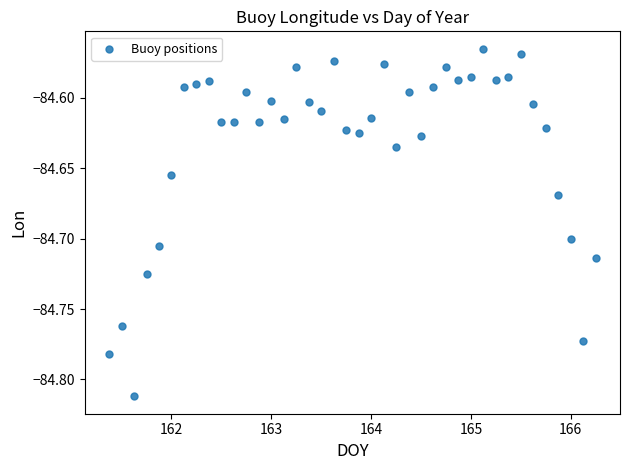

What is the range of X values (max minus min)?

4.9